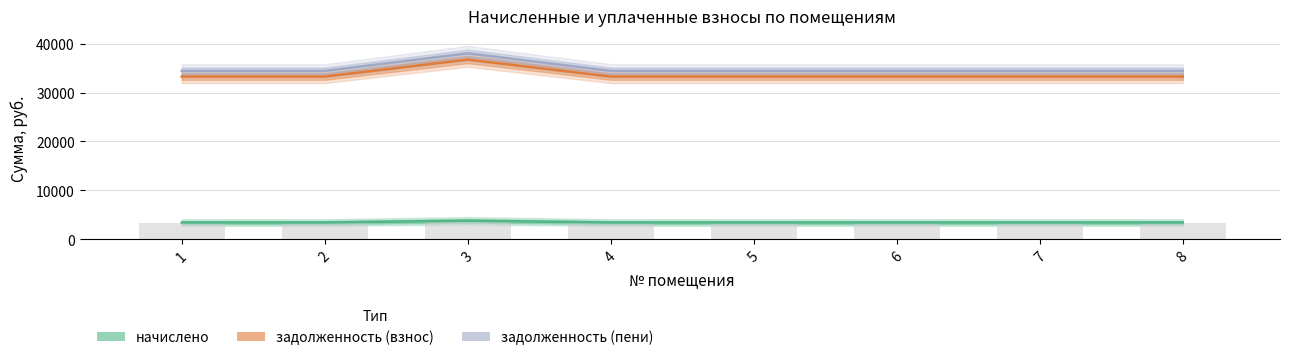

At which label does задолженность (взнос) reach its minimum?

1